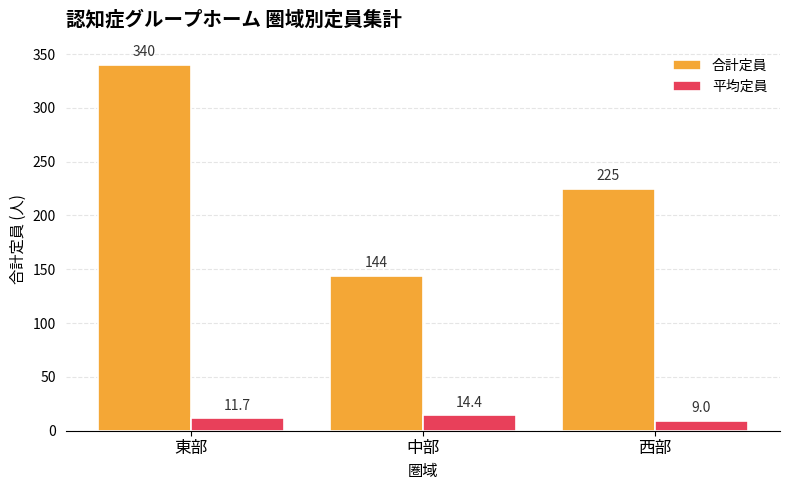

What is the difference between the maximum and minimum values in the 合計定員 series?

196.0